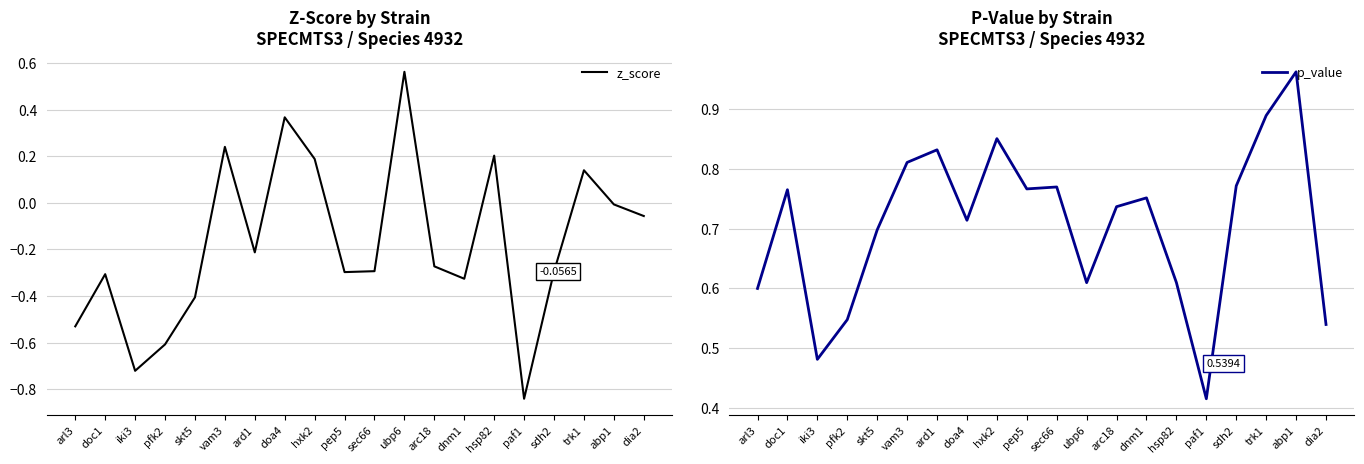

At which category does z_score reach its first local valley?

iki3